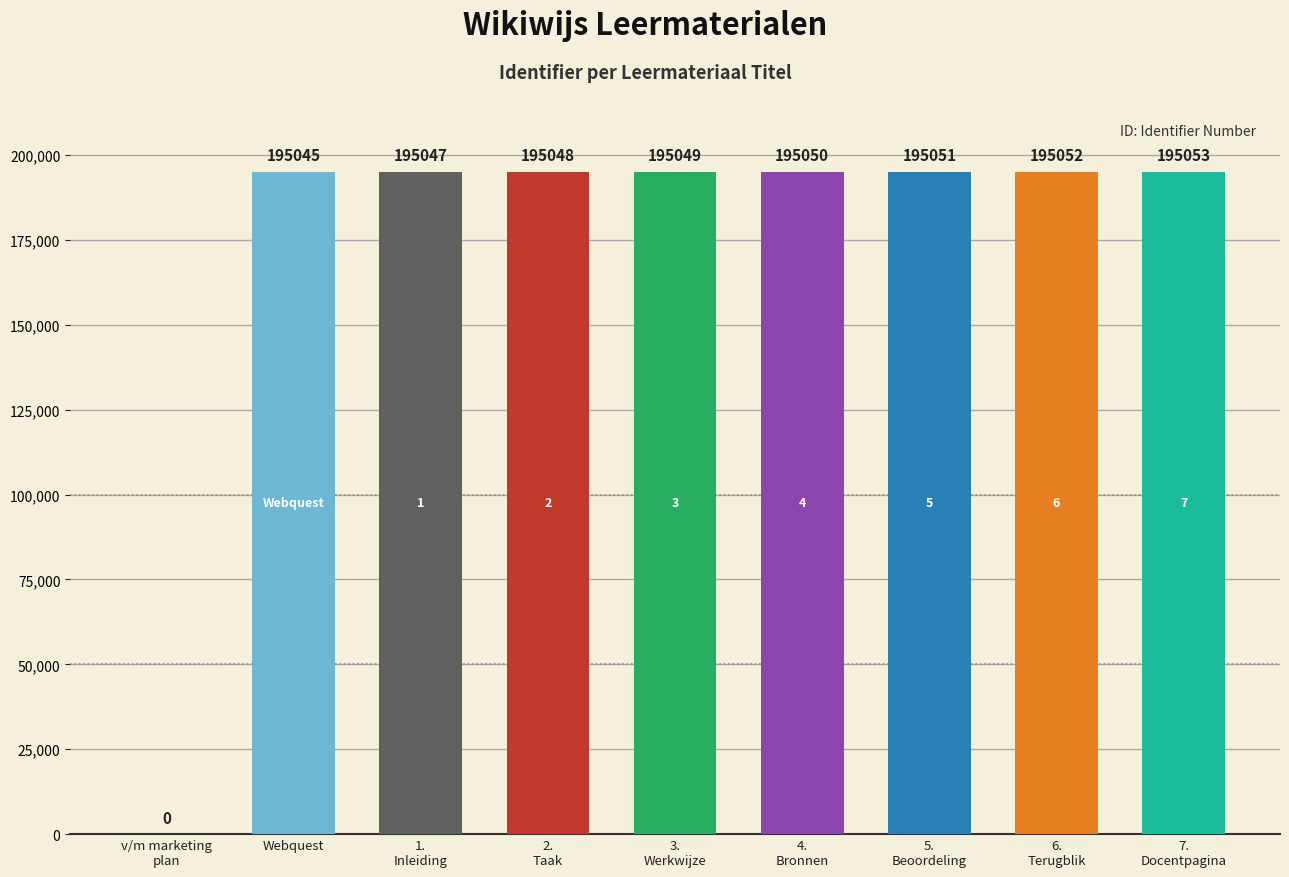

What is the greatest value displayed?

195053